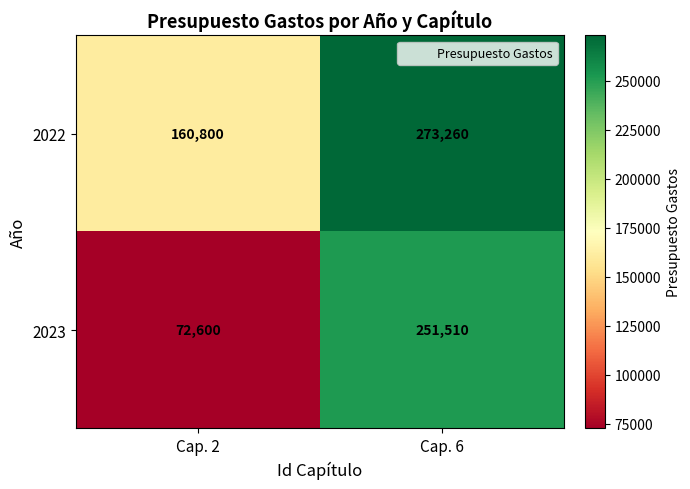

What is the smallest value displayed?

72600